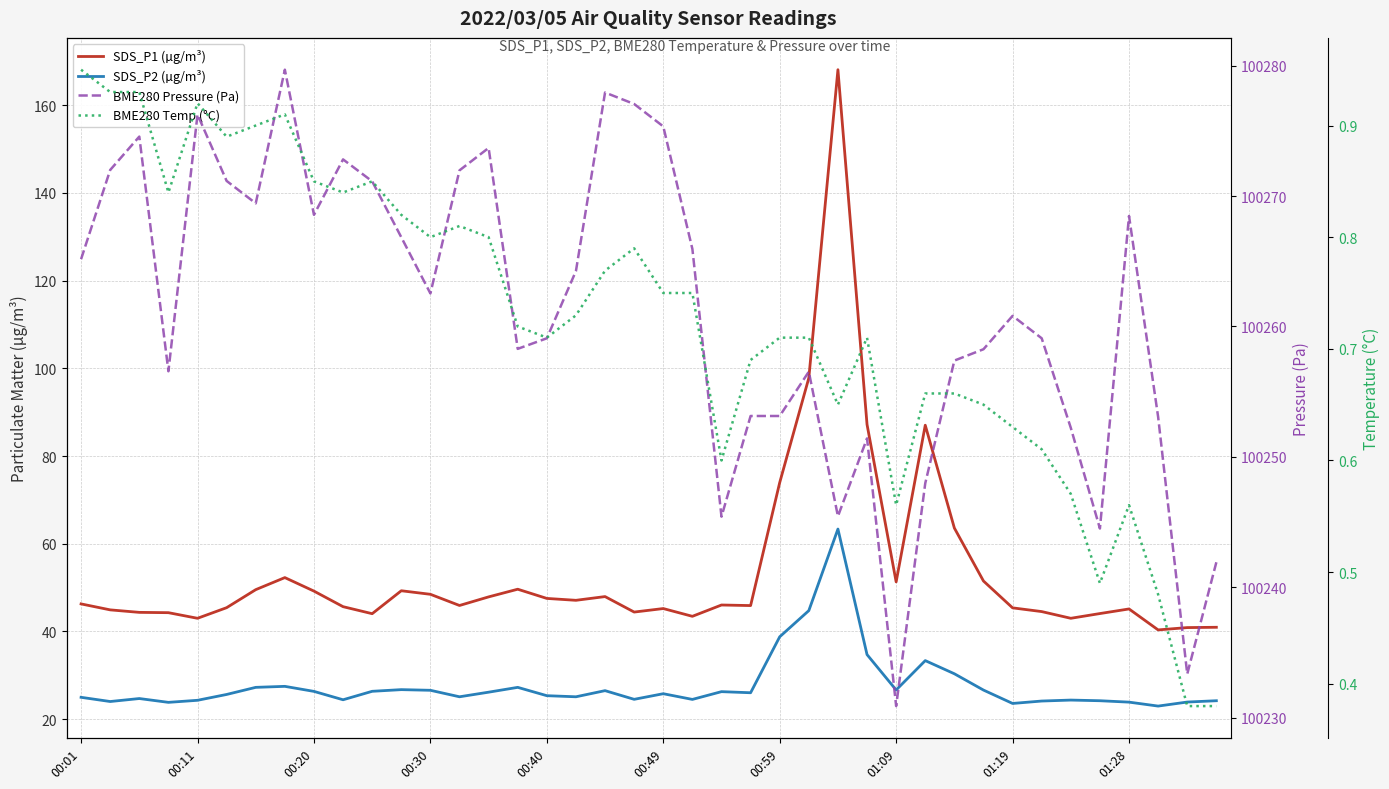

What position from the left is 29?

30